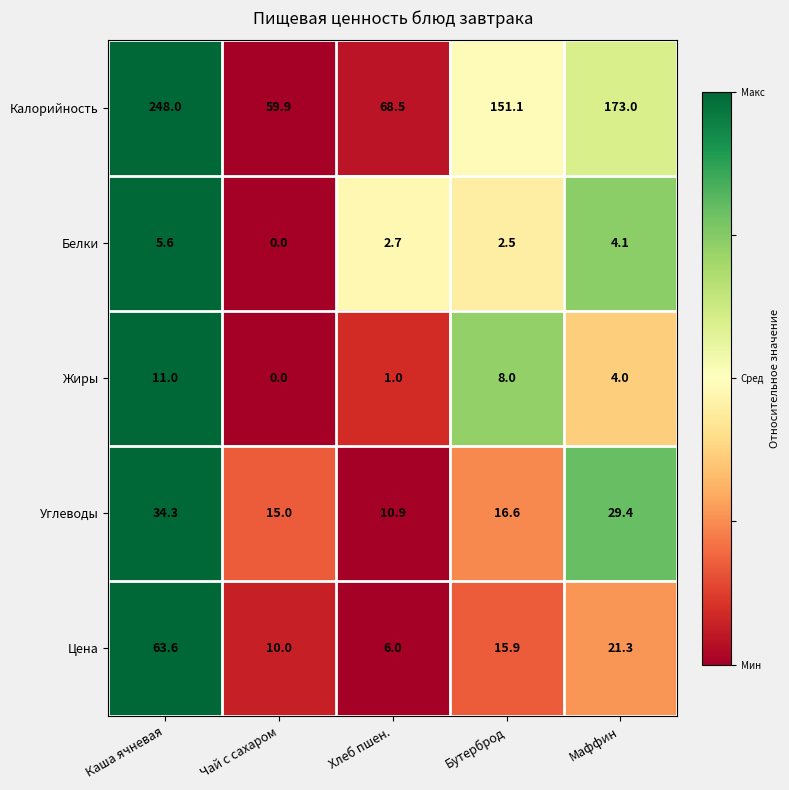

Is it true that Белки equals 0.0 at Чай с сахаром?

True